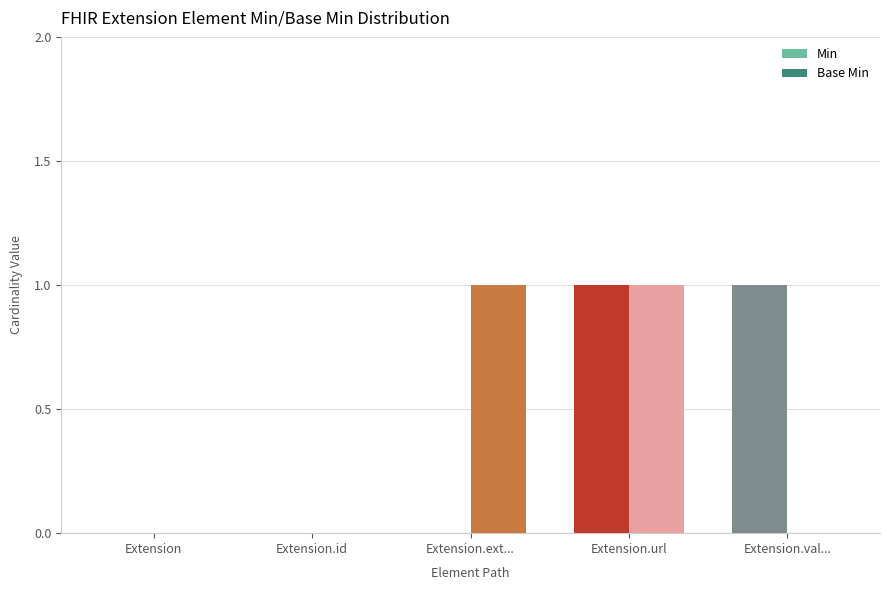

The Min series shows -1 at Extension.ext.... True or false?

False